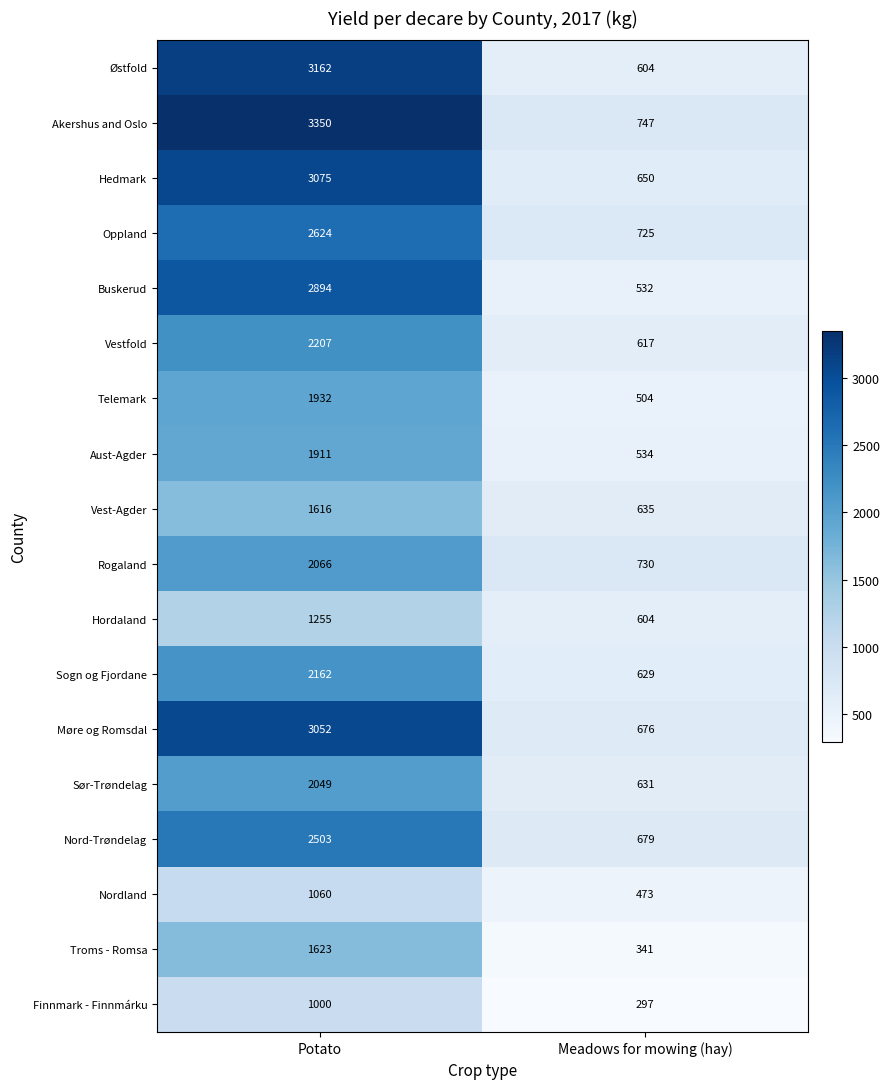

Which label corresponds to the smallest value in the chart?

Meadows for mowing (hay)